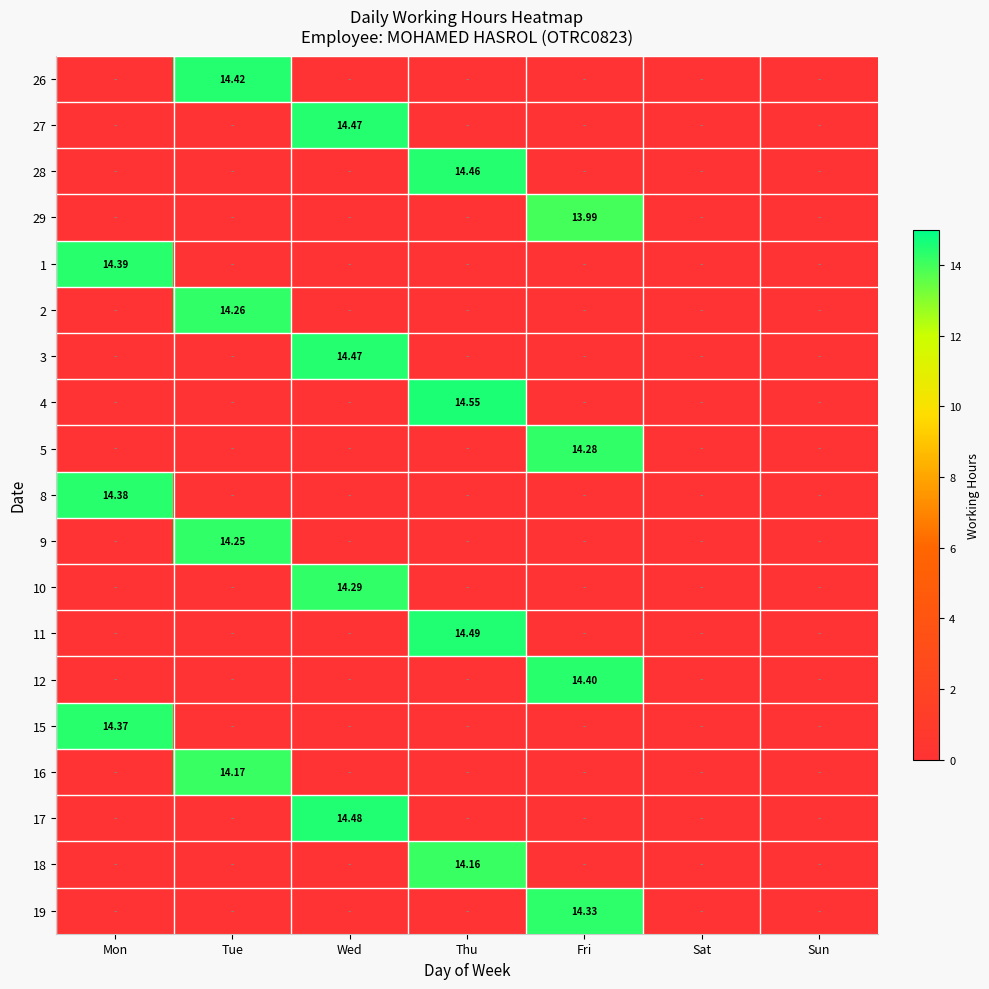

What is the total value across all series at Tue?

57.1